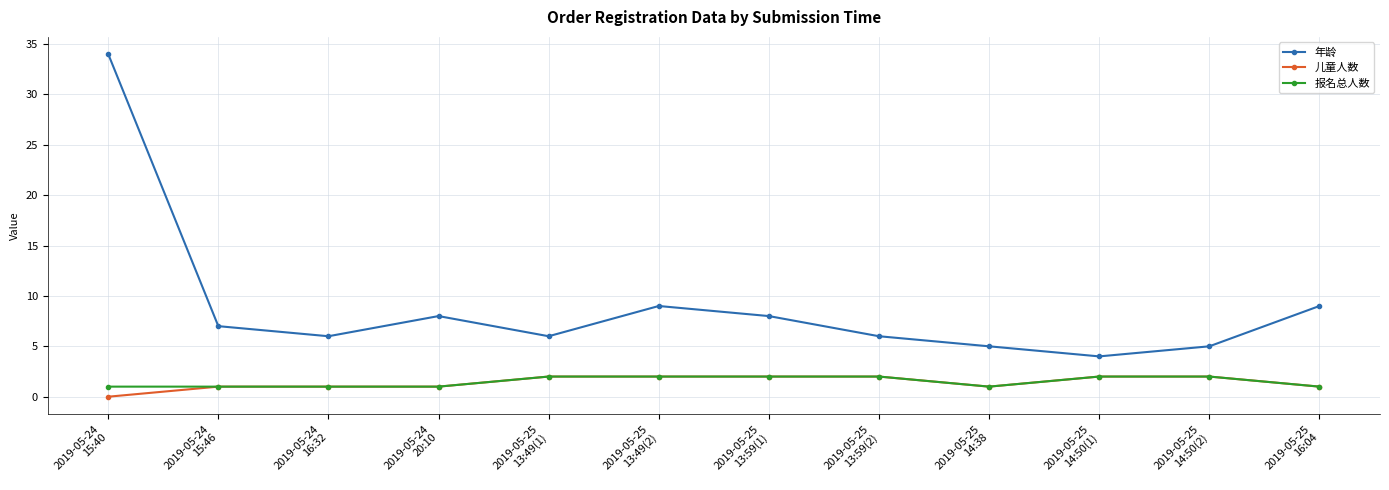

True or false: 年龄 and 儿童人数 intersect in this chart.

False